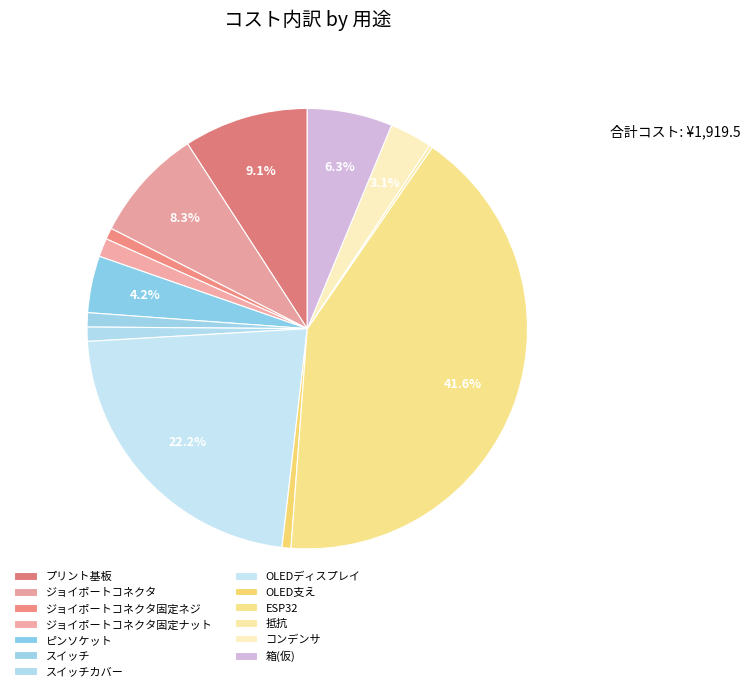

True or false: コンデンサ accounts for 3% of the total.

True